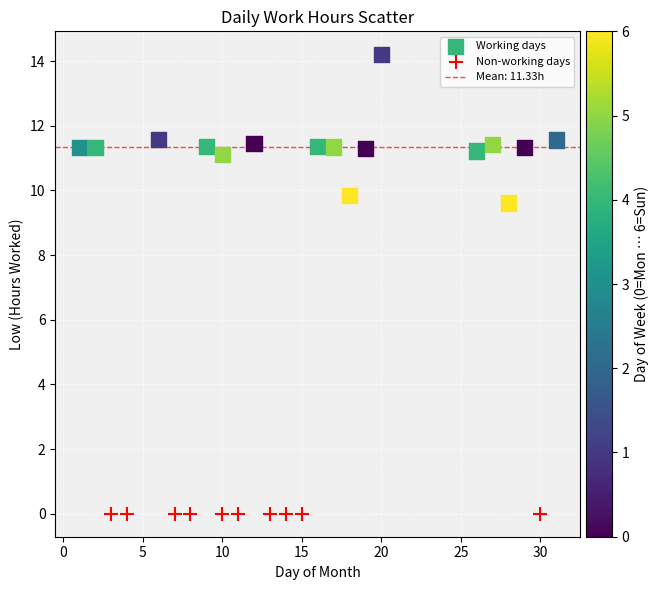

Which series reaches the minimum Y coordinate?

Non-working days